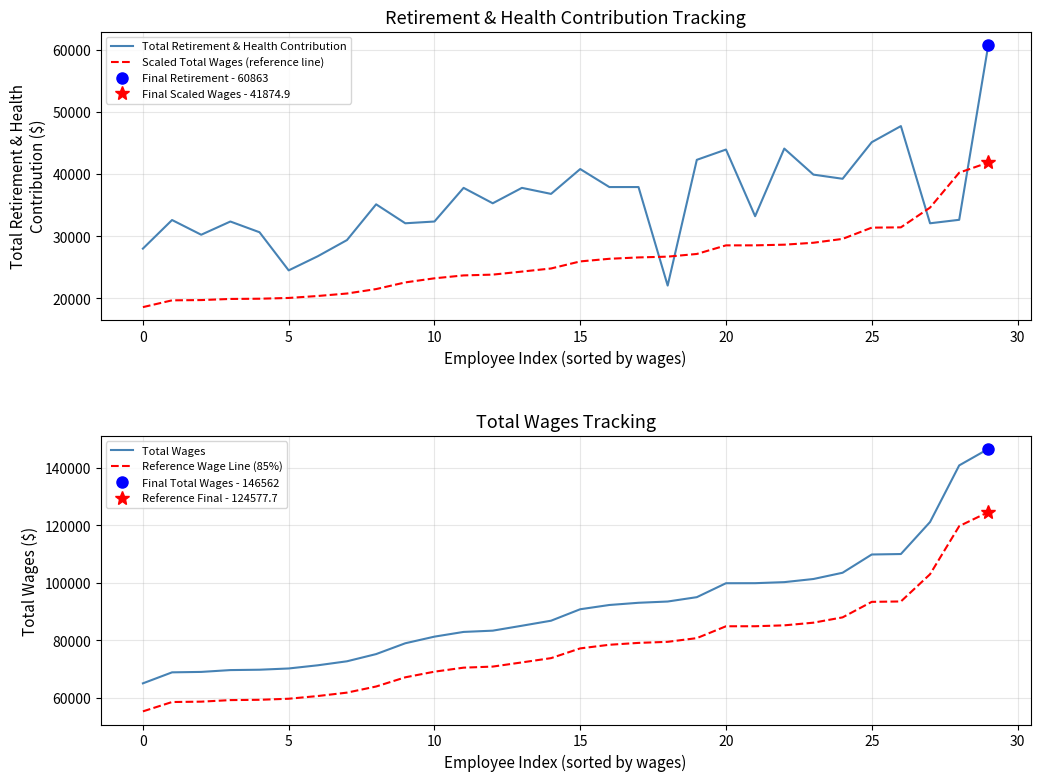

What is the average value of the Scaled Total Wages (reference line) series?

25973.1